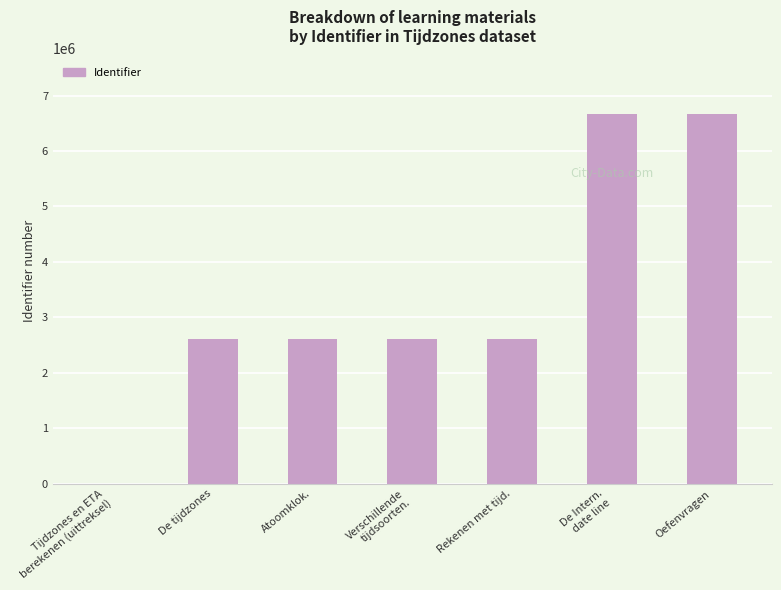

What is the maximum value shown in the chart?

6672992